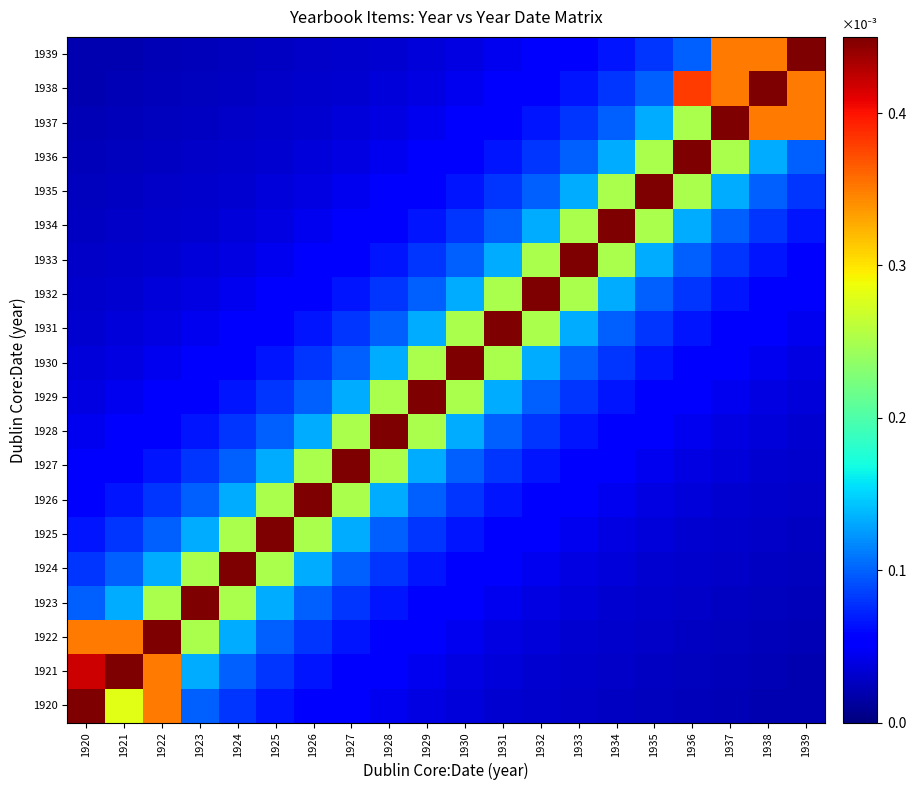

Between 1929 and 1938, which is larger?

1929